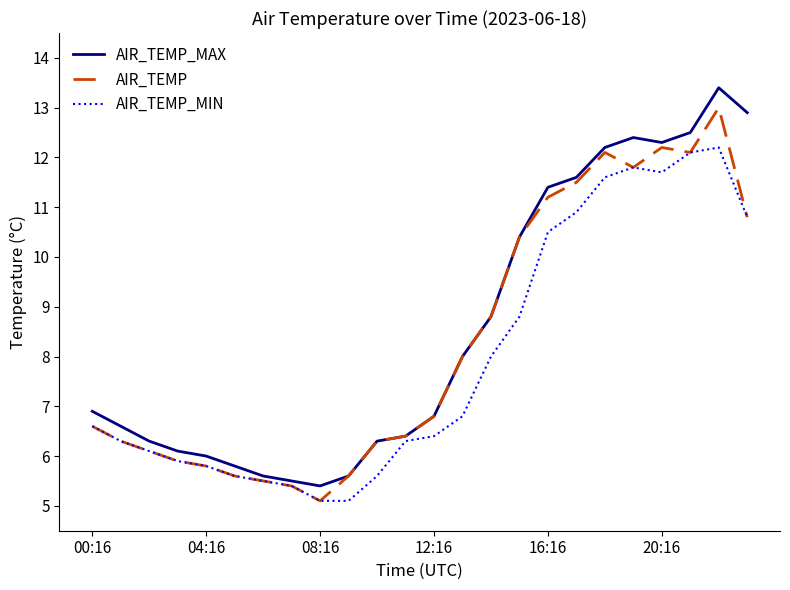

Which series has the widest spread of values?

AIR_TEMP_MAX